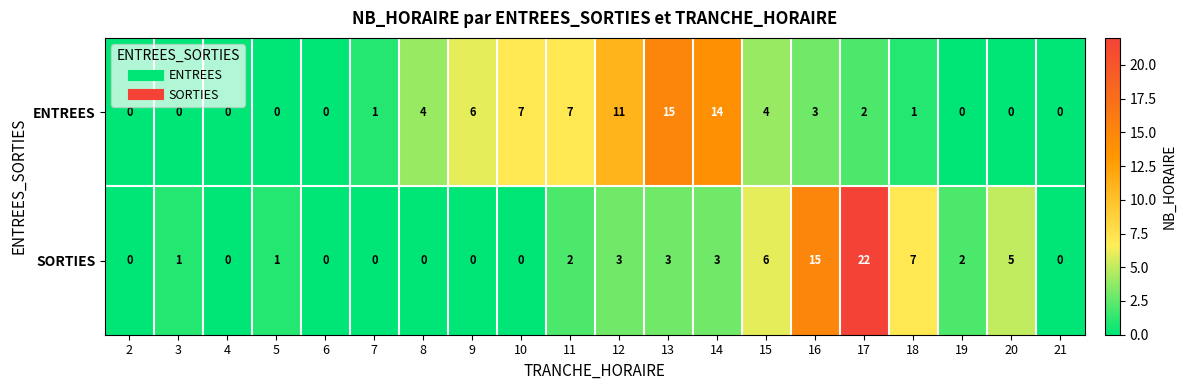

True or false: SORTIES has a value of -12 at 7.

False